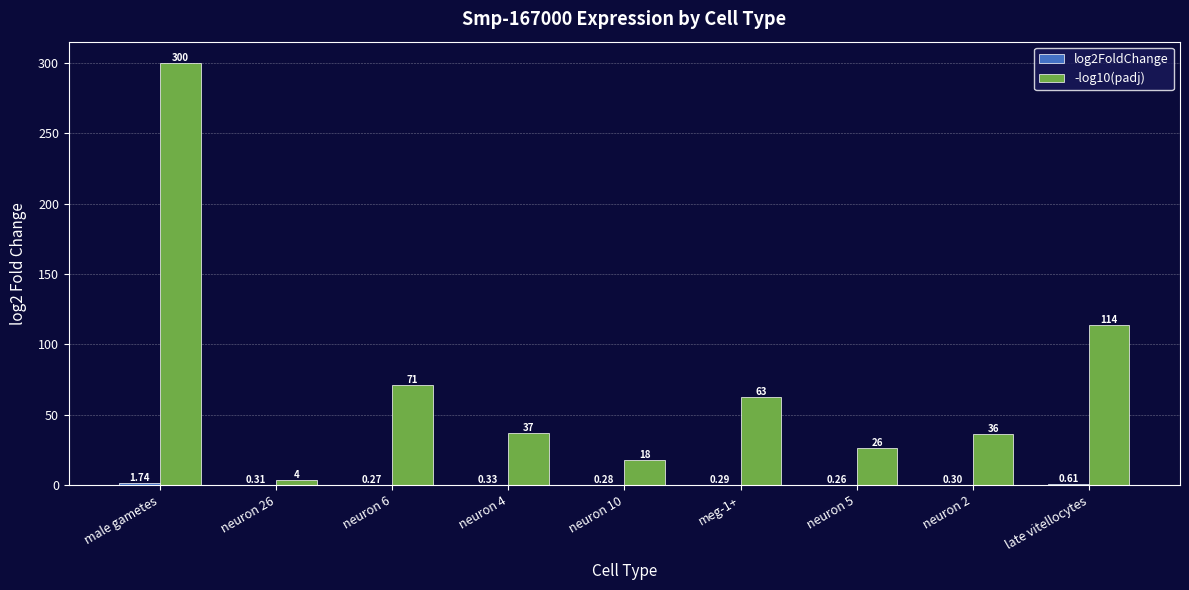

How many groups of bars are there?

9